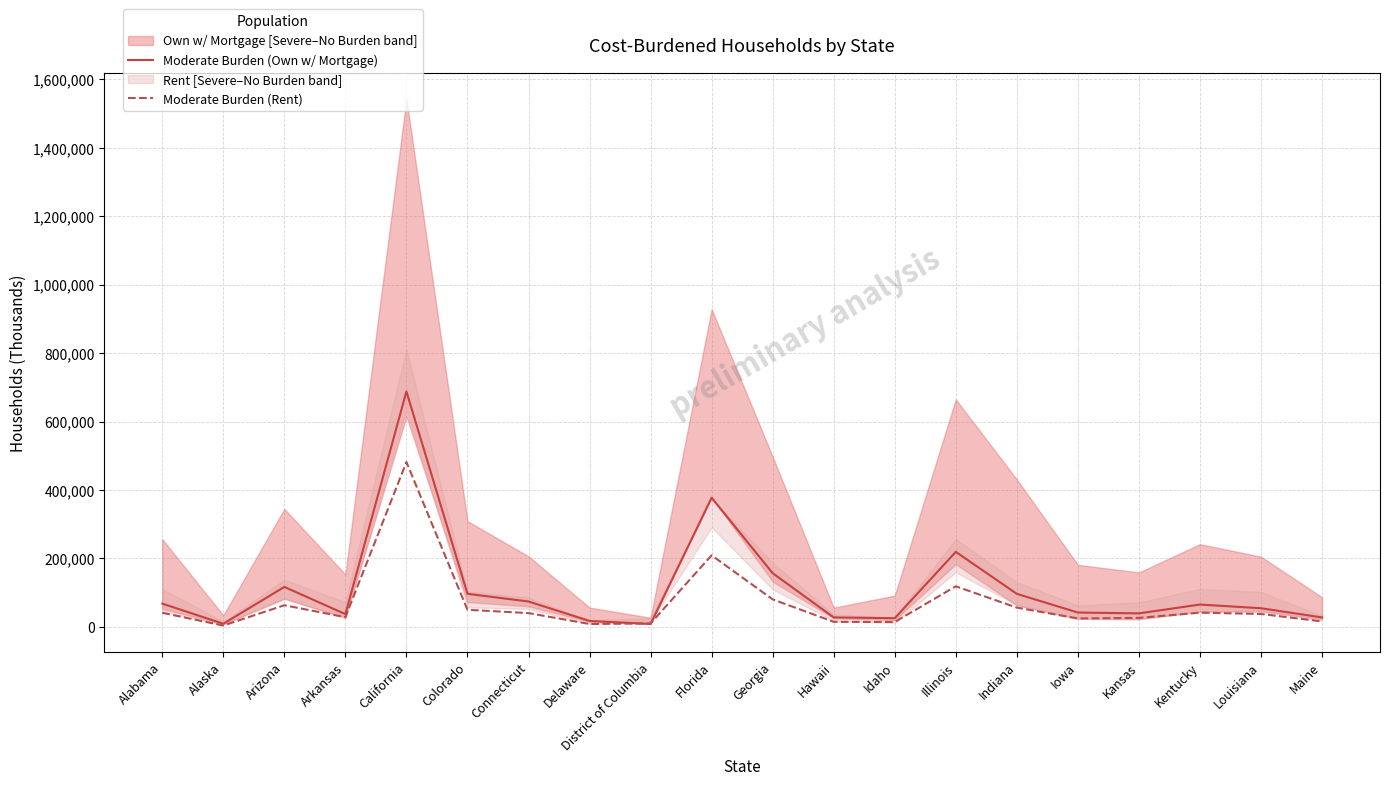

Is it true that Moderate Burden (Own w/ Mortgage) equals 8306 at District of Columbia?

True